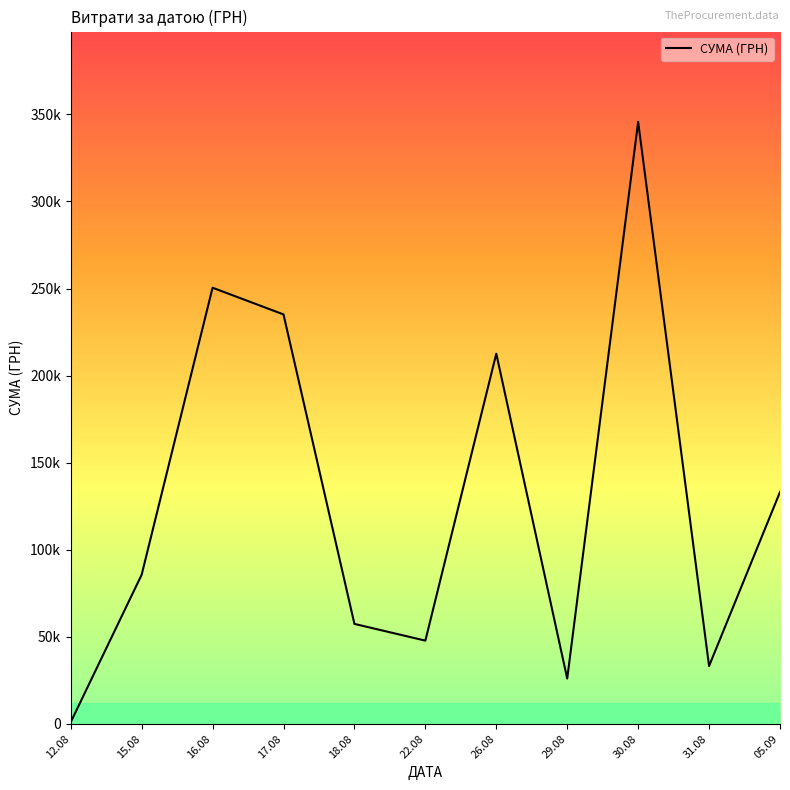

Does the chart display data point markers on the line(s)?

No